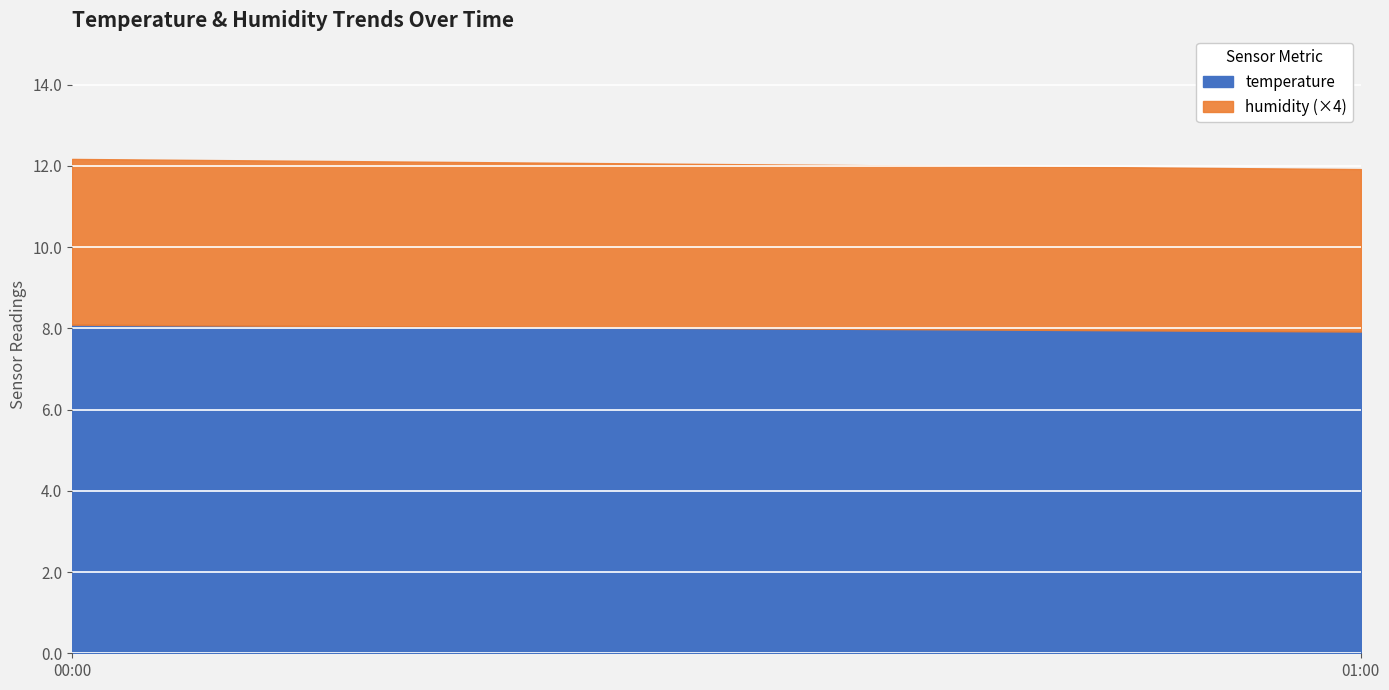

What is the total value across all series at 00:00?

12.2